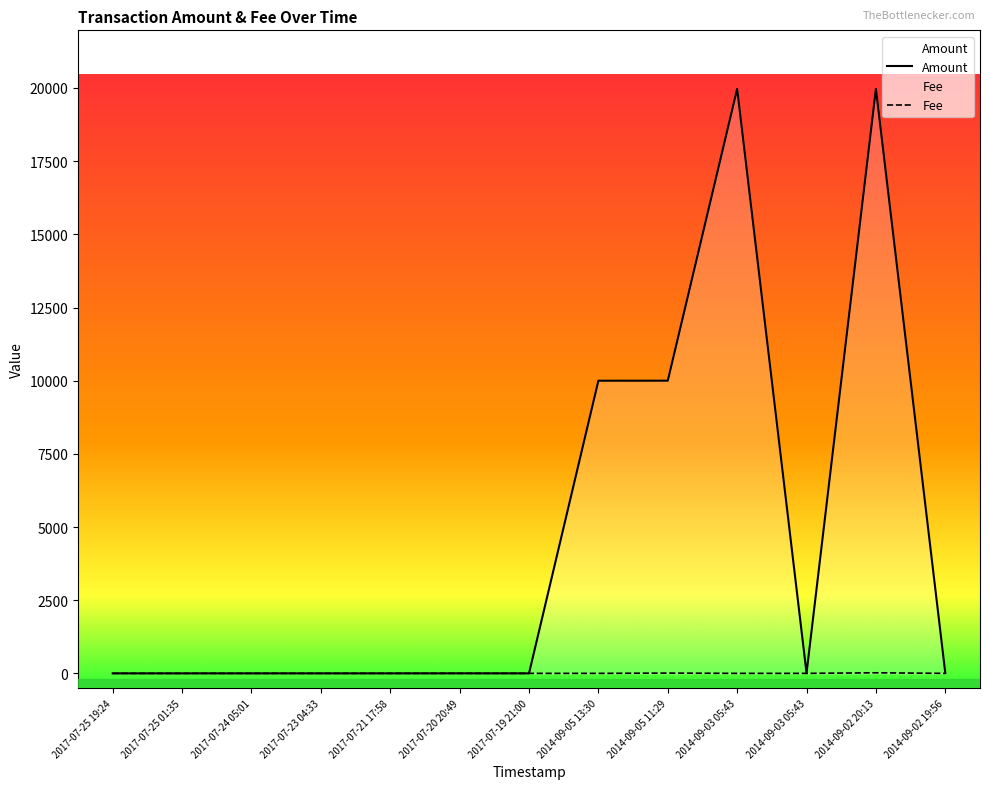

At which label is Fee closest to 10?

2014-09-05 11:29